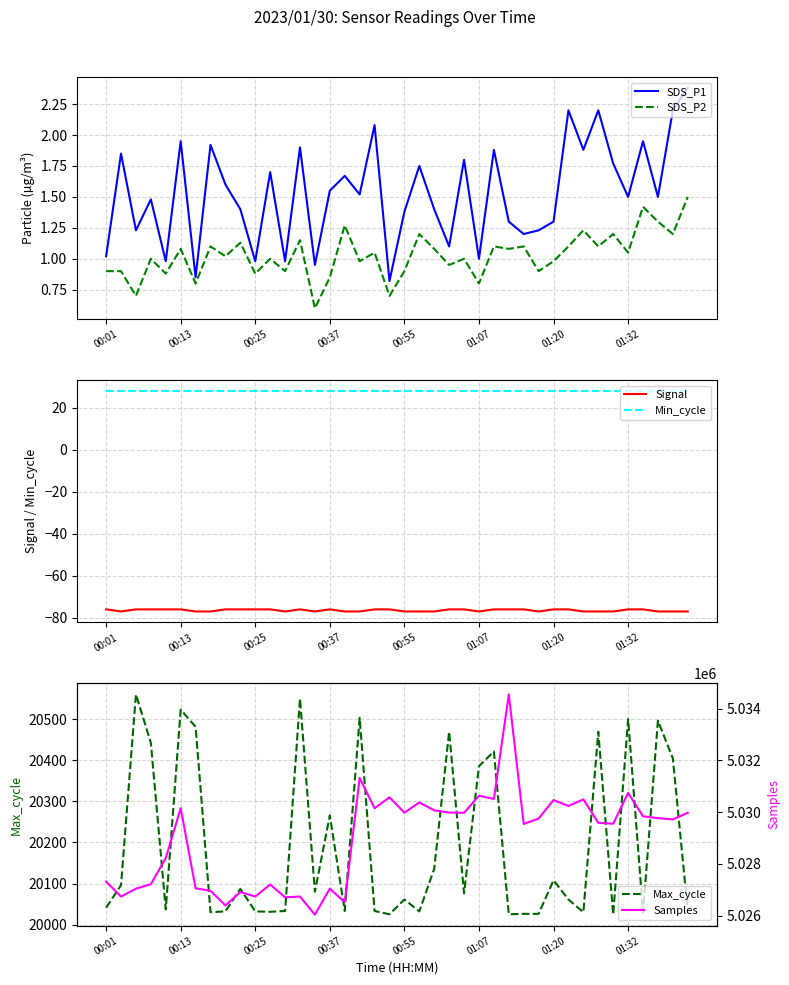

How many categories are shown in the chart?

40